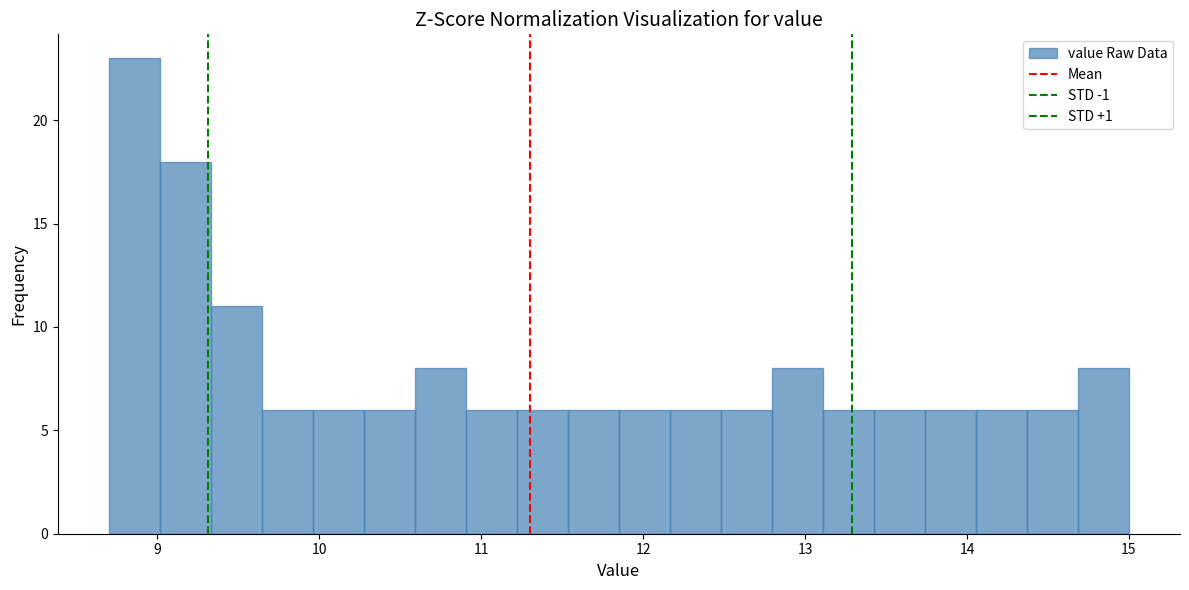

Around what value on the x-axis is the tallest bar? Give the approximate position of its centre, as read against the axis.

8.9